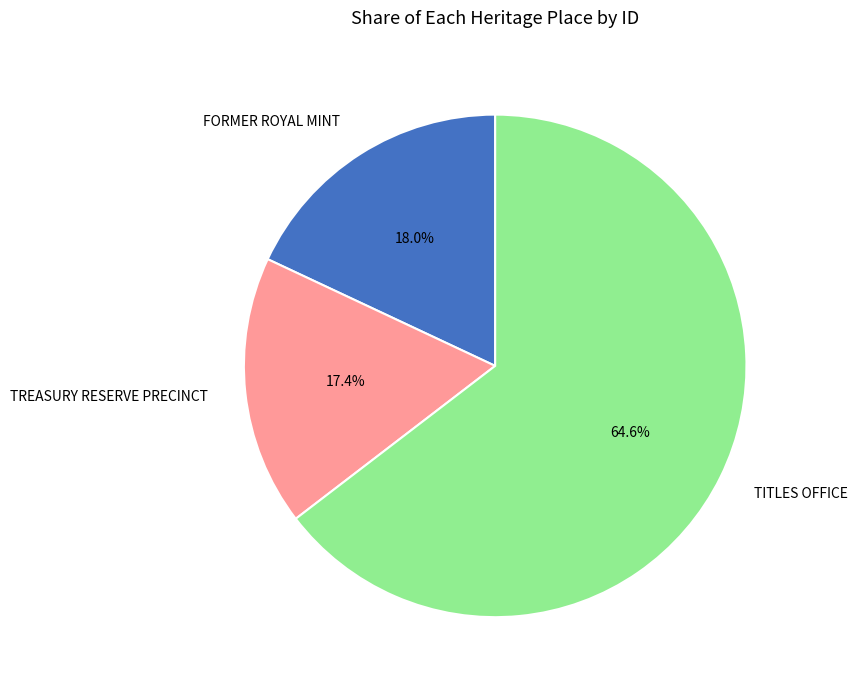

How many slices are in this pie chart?

3